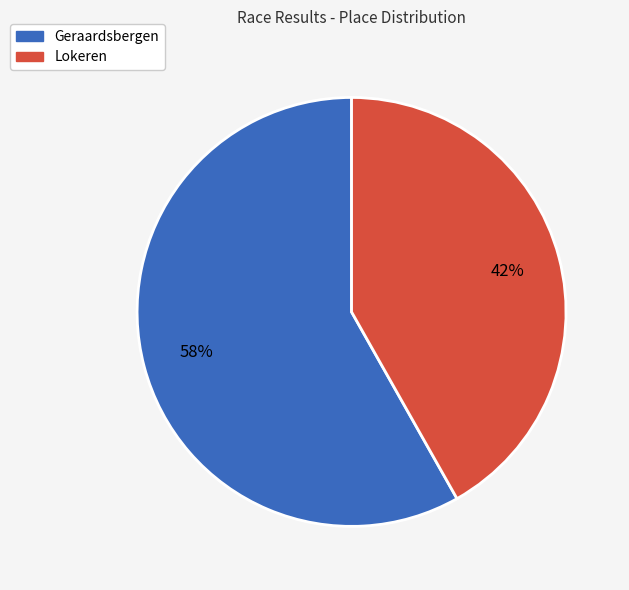

Rank the categories by value from lowest to highest.

Lokeren, Geraardsbergen